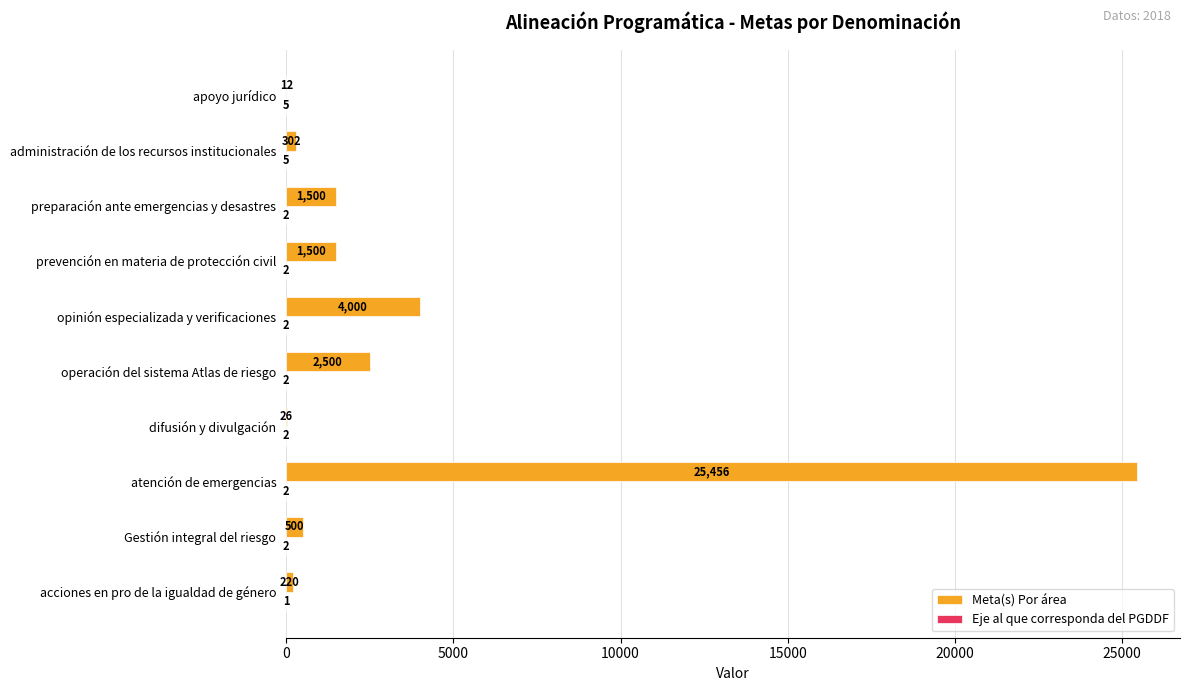

At which category is the sum across all series the highest?

atención de emergencias